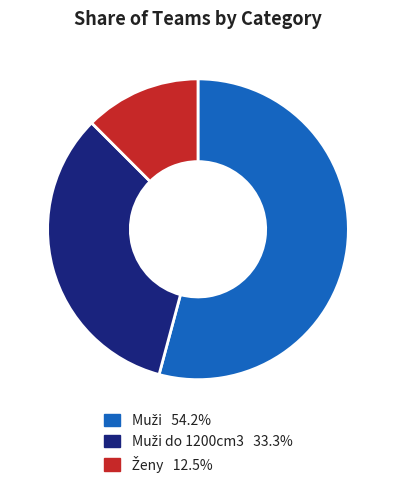

How many slices are in this pie chart?

3